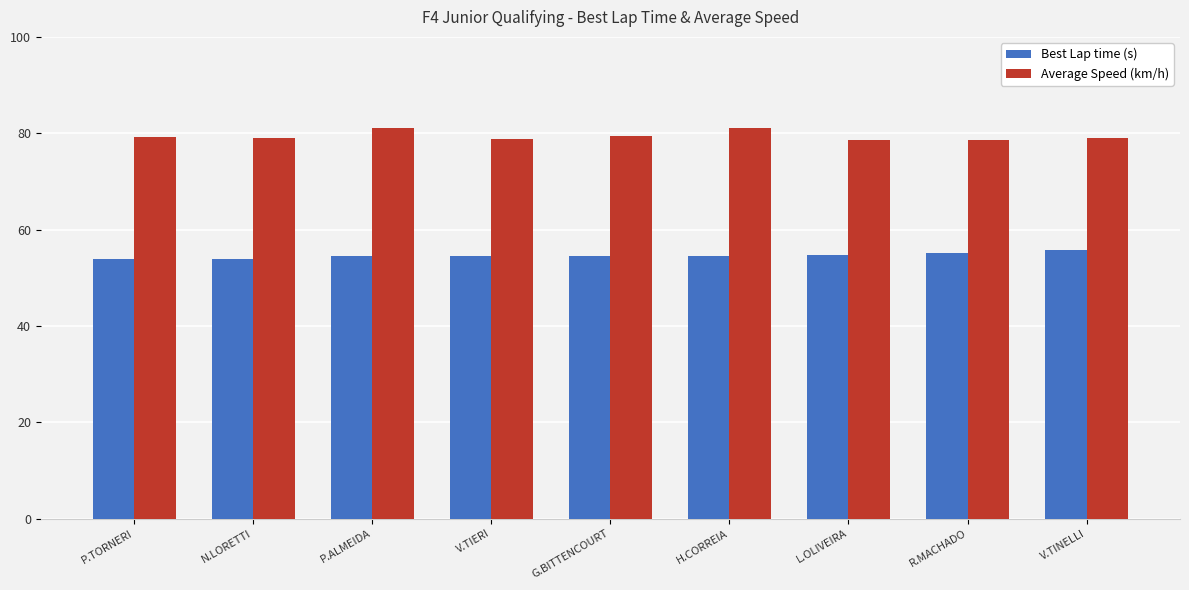

Is it true that Best Lap time (s) equals 55.7 at V.TINELLI?

True